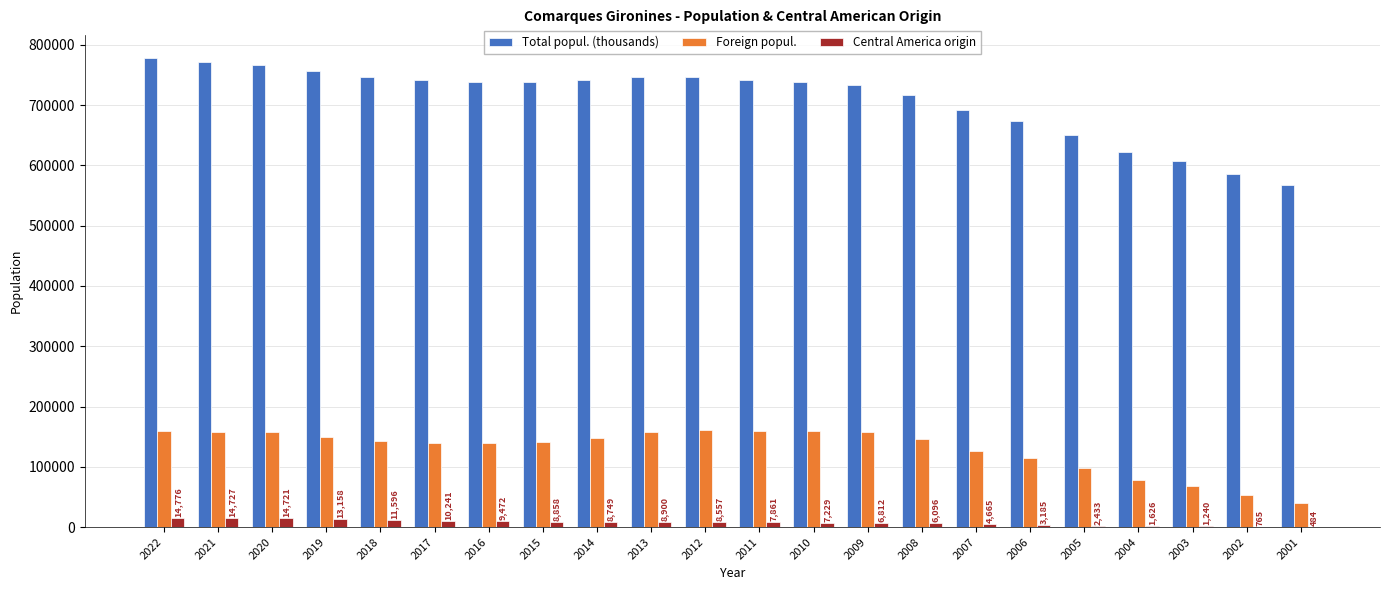

Are the bars horizontal?

No